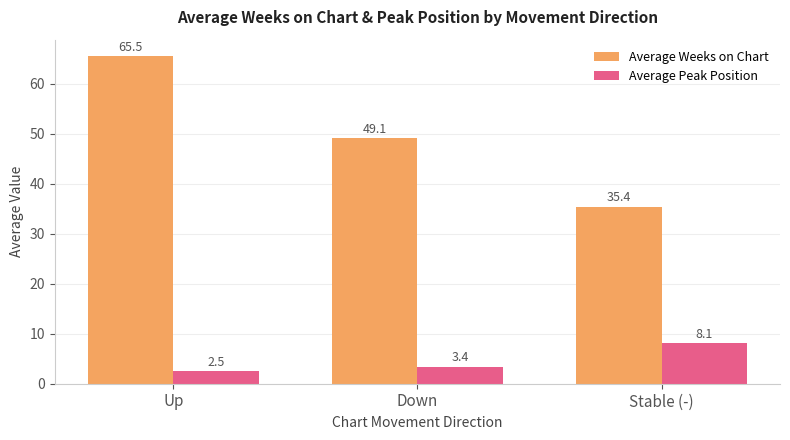

Which series changed the most between Down and Stable (-)?

Average Weeks on Chart